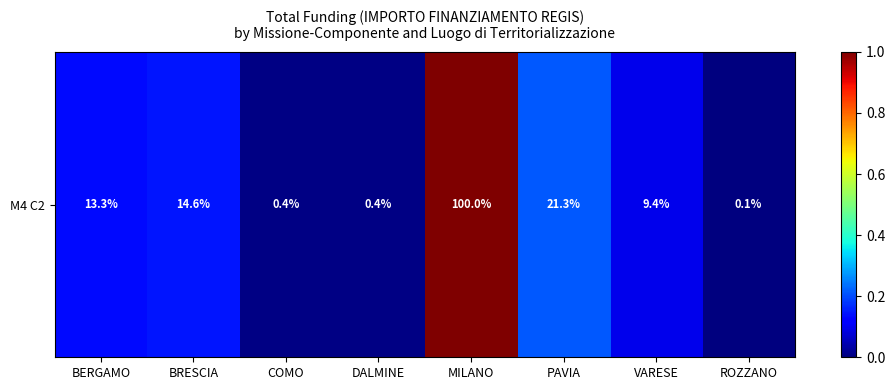

Which label corresponds to the largest value in the chart?

MILANO